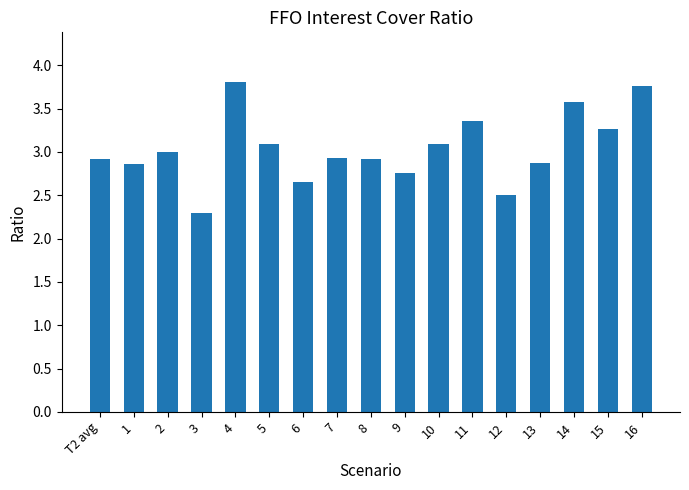

What is the difference between the values at 15 and 12?

0.8